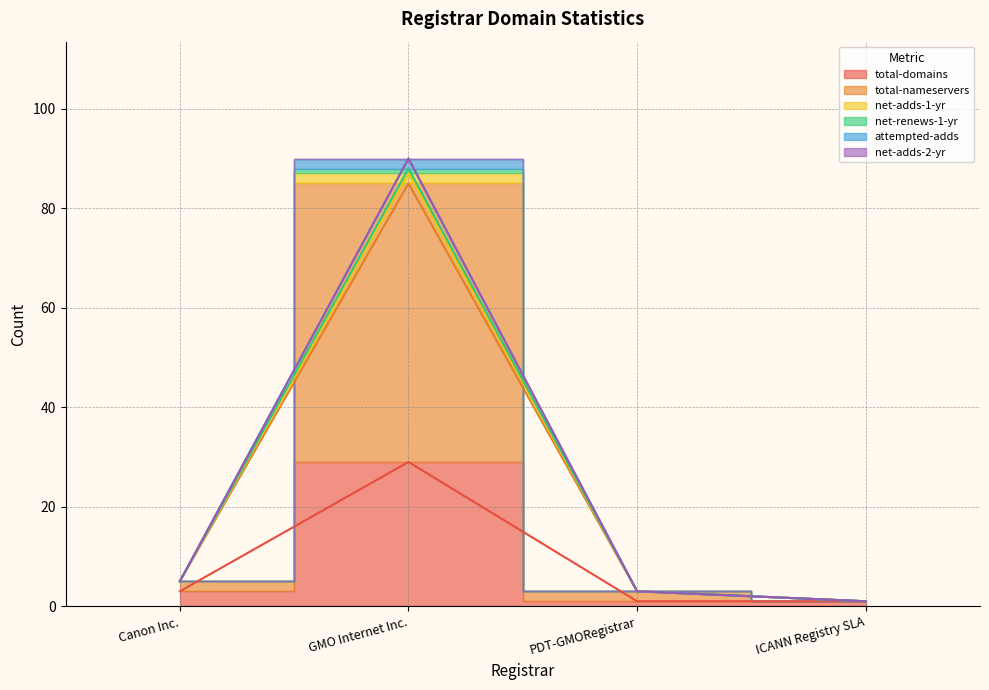

Which label corresponds to the largest value in the chart?

GMO Internet Inc.